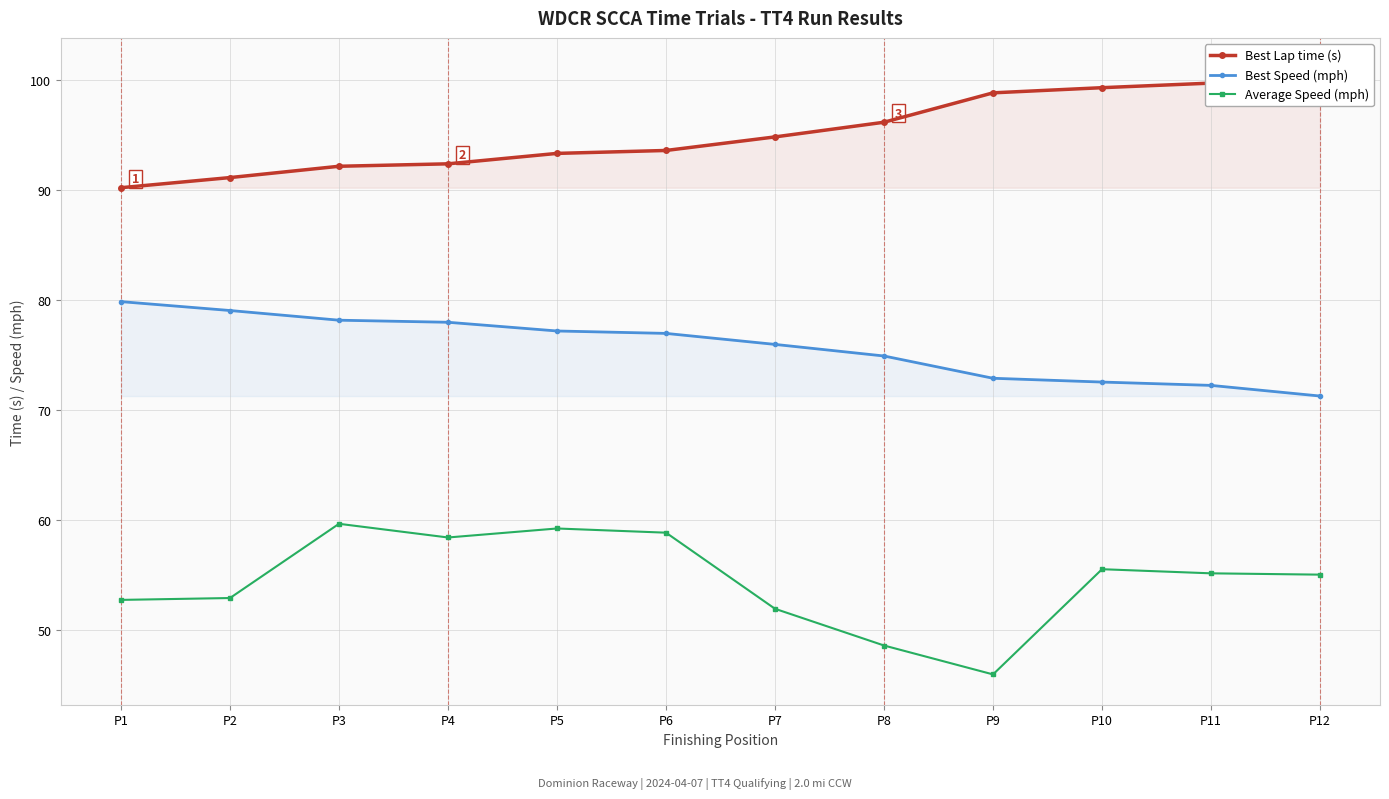

What is the difference between the second highest and minimum values in the Best Speed (mph) series?

7.8